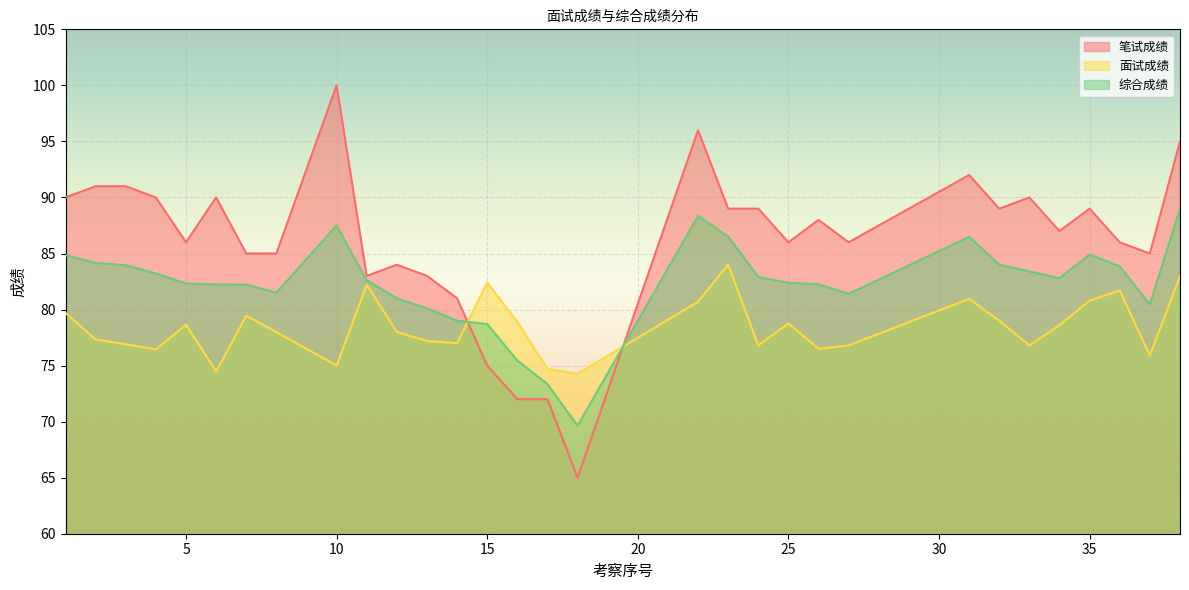

What is the difference between the 面试成绩 values at 22 and 32?

1.7